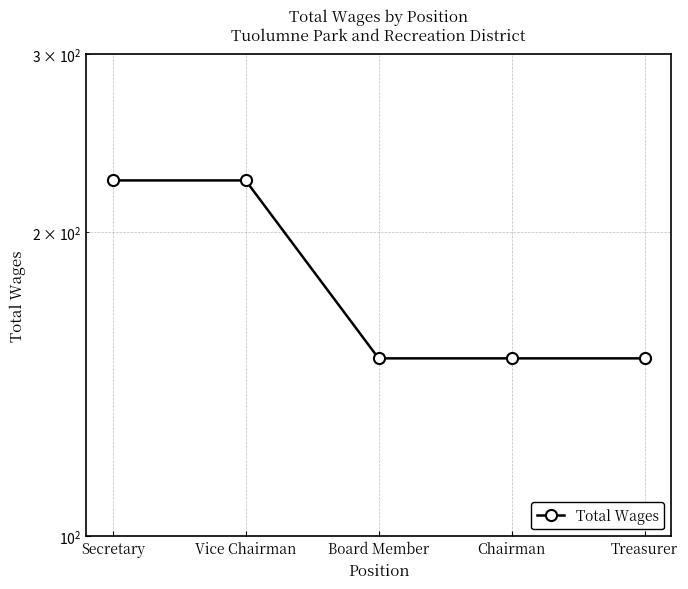

What is the change in value from Secretary to Board Member?

-75